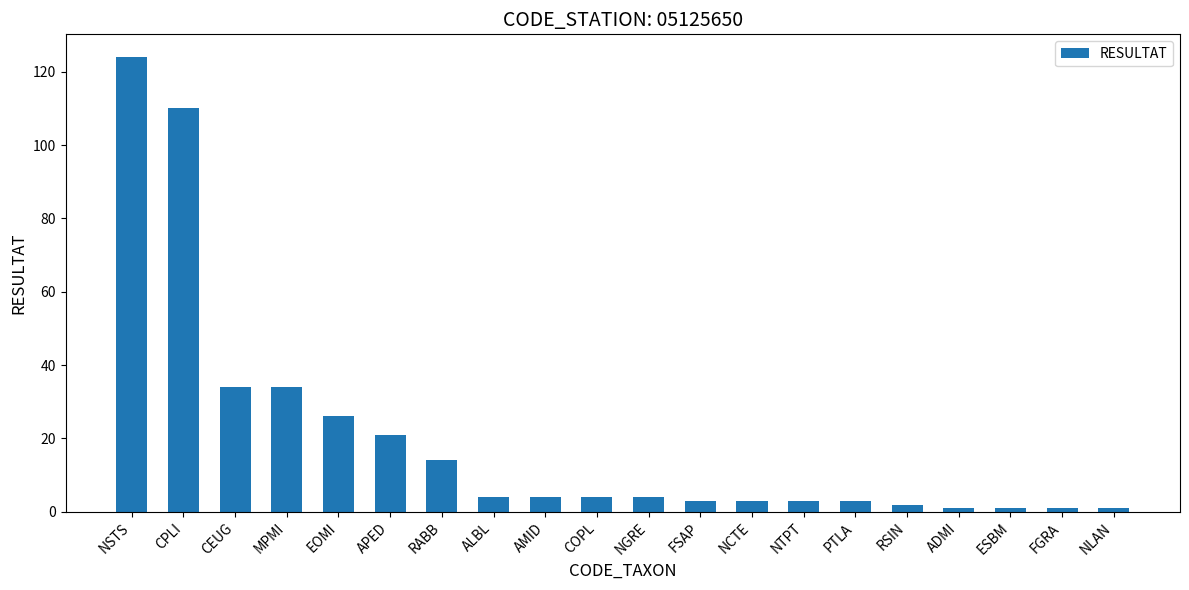

Are the bars grouped side by side (vs. stacked)?

No